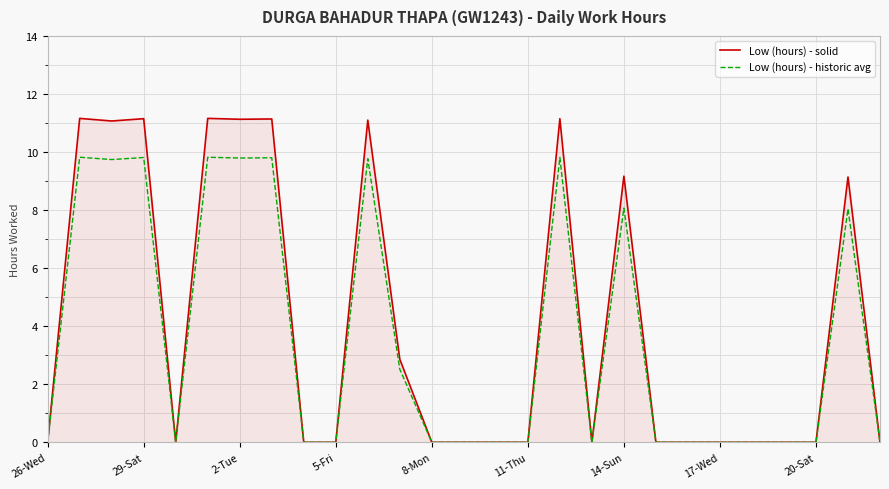

Rank the series by their maximum value, from highest to lowest.

Low (hours) - solid, Low (hours) - historic avg